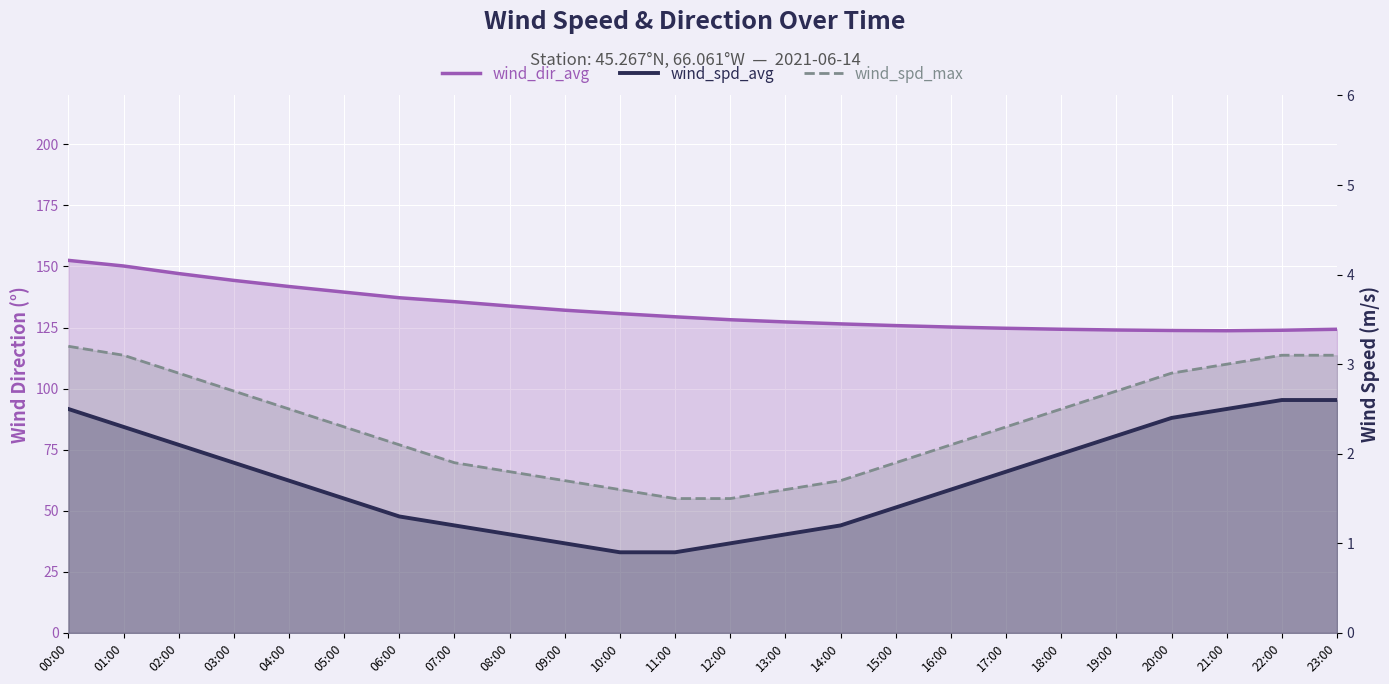

True or false: wind_dir_avg has a value of 137.2 at 06:00.

True